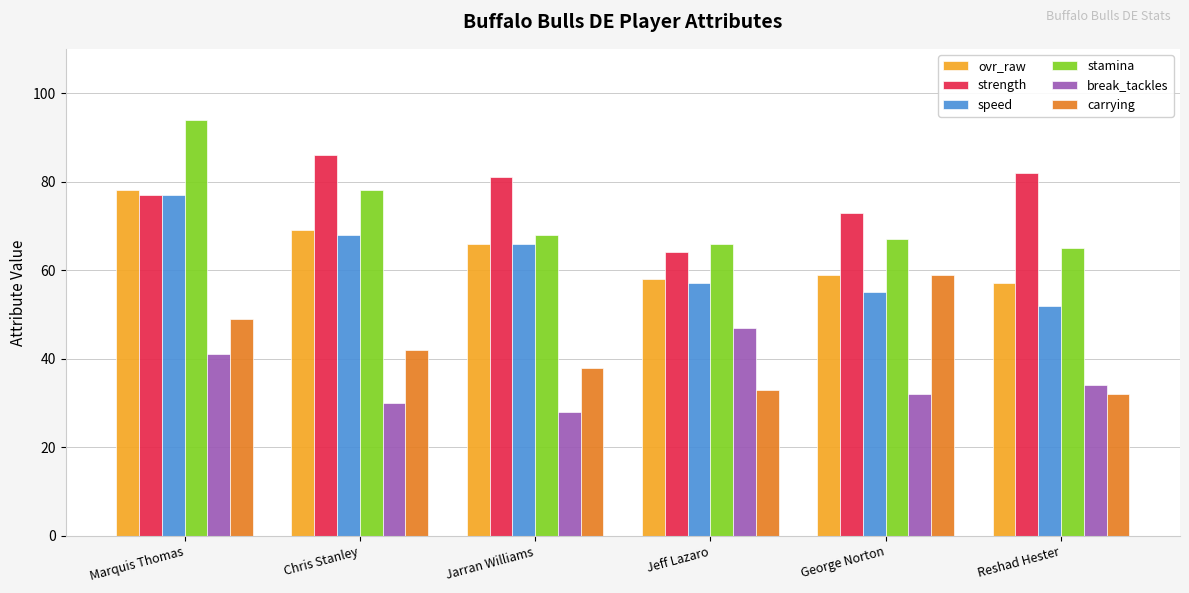

What is the label of the 4th bar from the left?

Jeff Lazaro